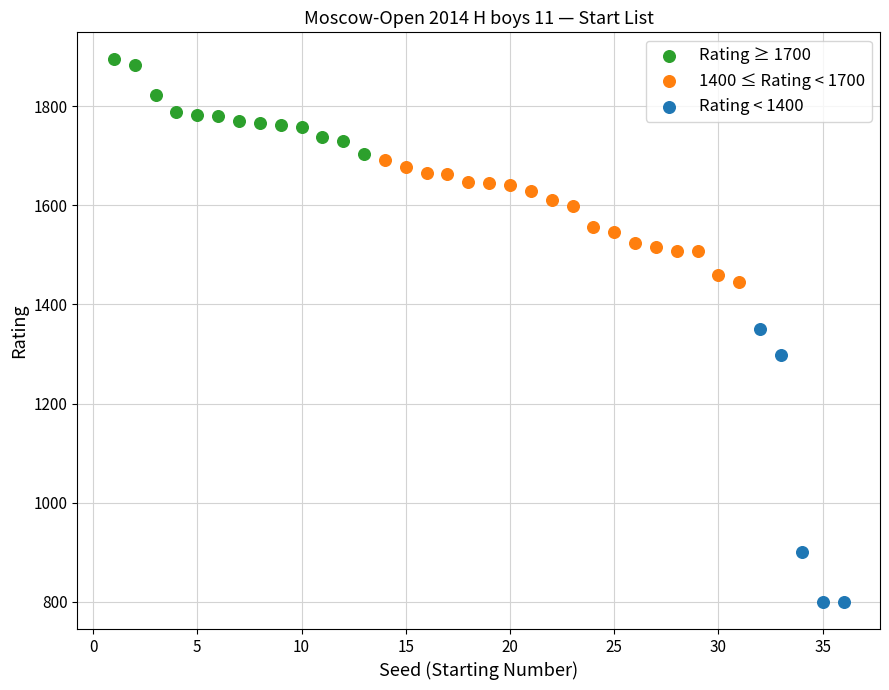

Which series has the widest spread of Y values?

Rating < 1400